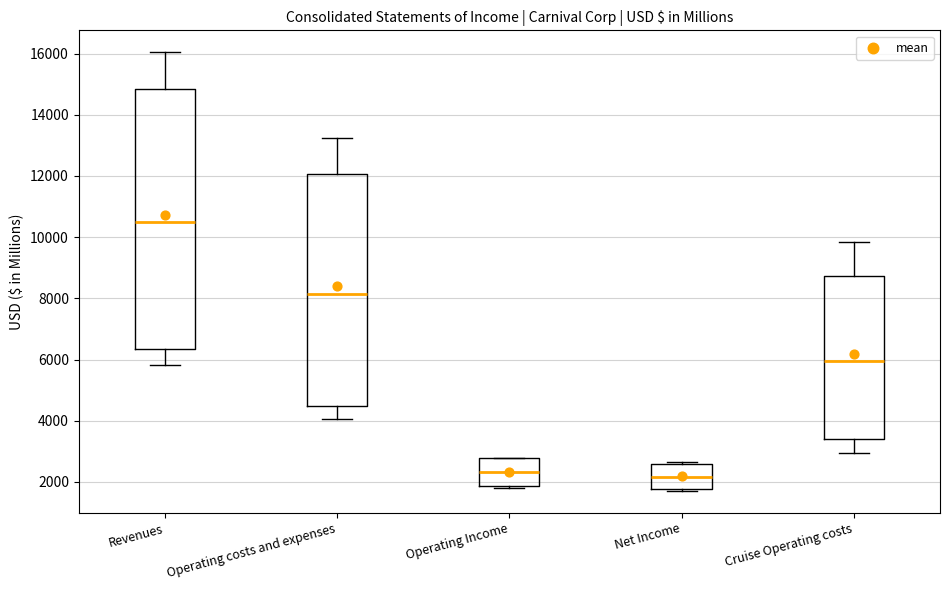

Reading left to right, read every box against the y-axis: the position of its median line, the range the box covers, and the ends of its whiskers. The values are not printed on the chart, so give them approximately, as read against the axis.

Revenues: median 10400, box 6400 to 14800, whiskers 5800 to 16000
Operating costs and expenses: median 8200, box 4400 to 12000, whiskers 4000 to 13200
Operating Income: median 2400, box 1800 to 2800, whiskers 1800 (just below the box's lower edge) to 2800
Net Income: median 2200, box 1800 to 2600, whiskers 1800 to 2600 (just above the box's upper edge)
Cruise Operating costs: median 6000, box 3400 to 8800, whiskers 3000 to 9800